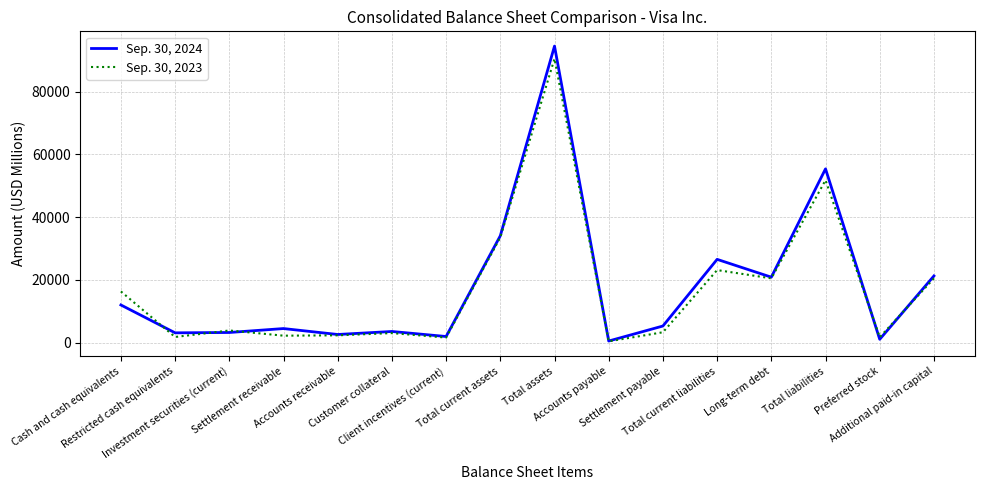

What is the greatest value displayed?

94511